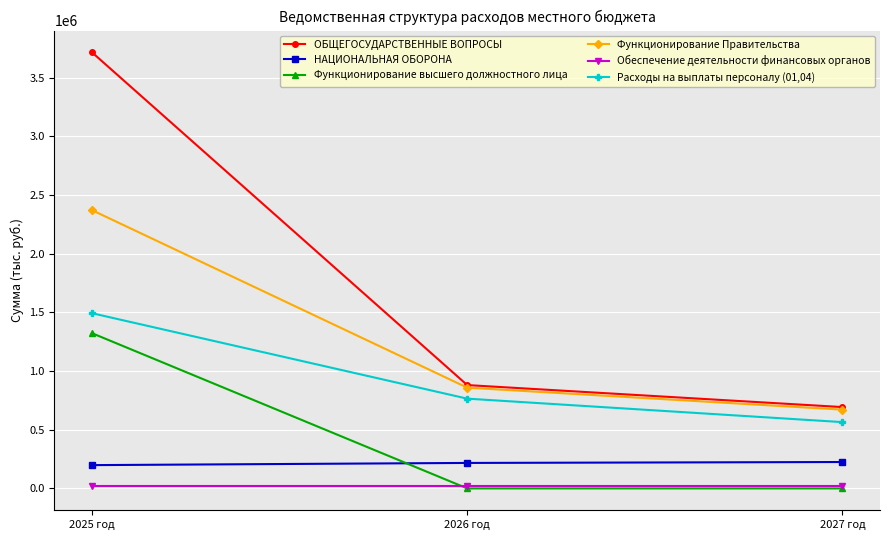

At which category does the chart reach its peak across all series?

2025 год